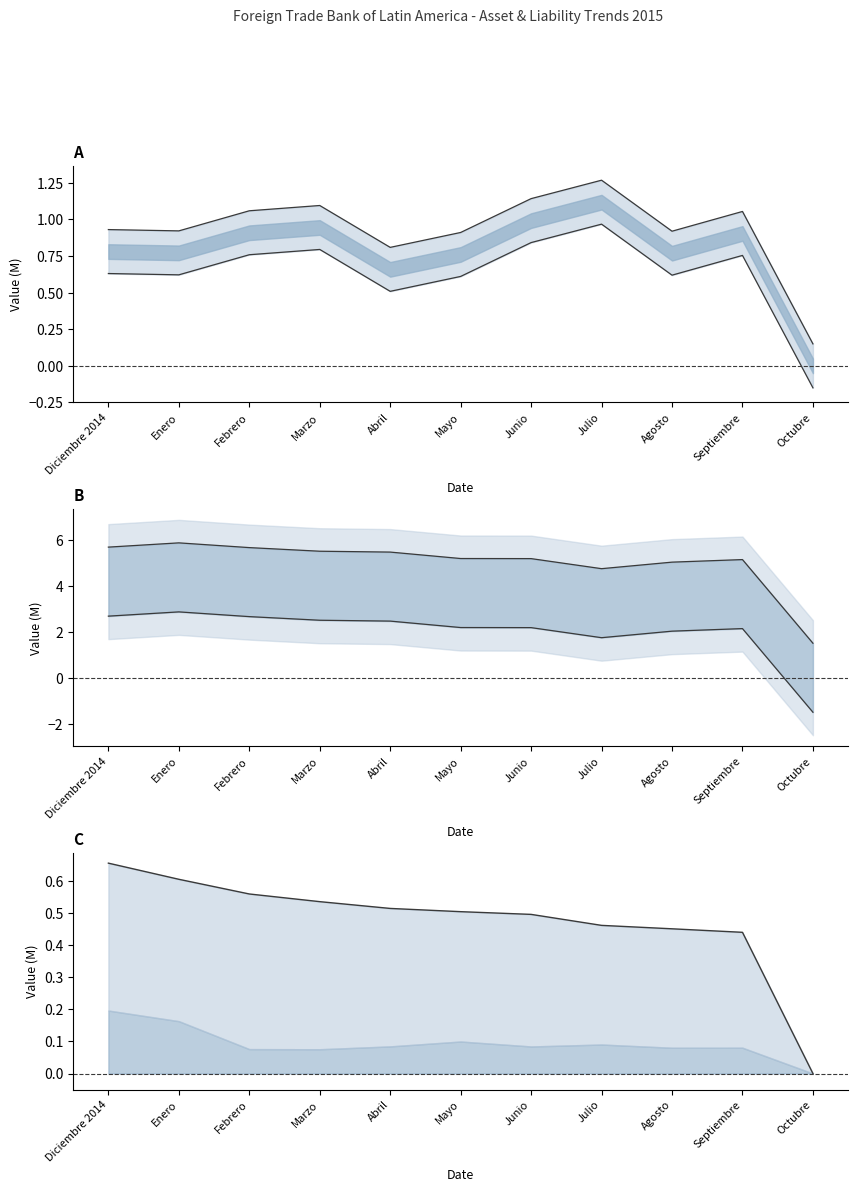

Reading left to right, list all the values displayed in this chart.

ACTIVOS LIQUIDOS upper: Diciembre 2014=0.9	Enero=0.9	Febrero=1.1	Marzo=1.1	Abril=0.8	Mayo=0.9	Junio=1.1	Julio=1.3	Agosto=0.9	Septiembre=1.1	Octubre=0.1
ACTIVOS LIQUIDOS lower: Diciembre 2014=0.6	Enero=0.6	Febrero=0.8	Marzo=0.8	Abril=0.5	Mayo=0.6	Junio=0.8	Julio=1.0	Agosto=0.6	Septiembre=0.8	Octubre=-0.1
CARTERA upper: Diciembre 2014=5.7	Enero=5.9	Febrero=5.7	Marzo=5.5	Abril=5.5	Mayo=5.2	Junio=5.2	Julio=4.7	Agosto=5.0	Septiembre=5.1	Octubre=1.5
CARTERA lower: Diciembre 2014=2.7	Enero=2.9	Febrero=2.7	Marzo=2.5	Abril=2.5	Mayo=2.2	Junio=2.2	Julio=1.7	Agosto=2.0	Septiembre=2.1	Octubre=-1.5
INVERSIONES line: Diciembre 2014=0.7	Enero=0.6	Febrero=0.6	Marzo=0.5	Abril=0.5	Mayo=0.5	Junio=0.5	Julio=0.5	Agosto=0.5	Septiembre=0.4	Octubre=0.0